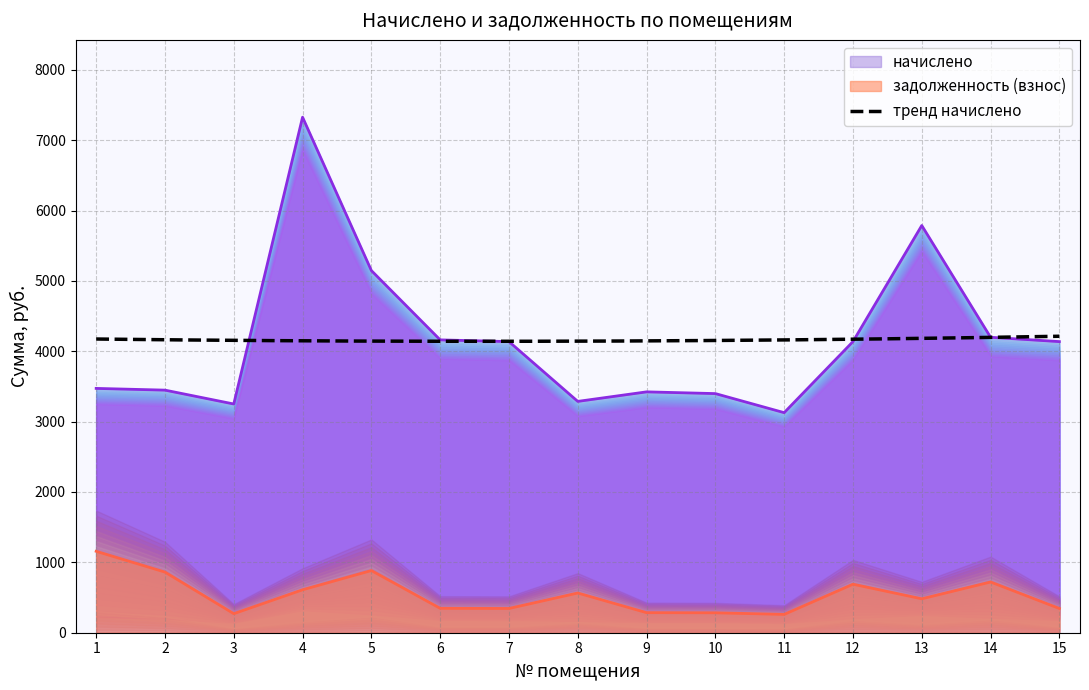

True or false: начислено and задолженность (взнос) cross at least once.

False